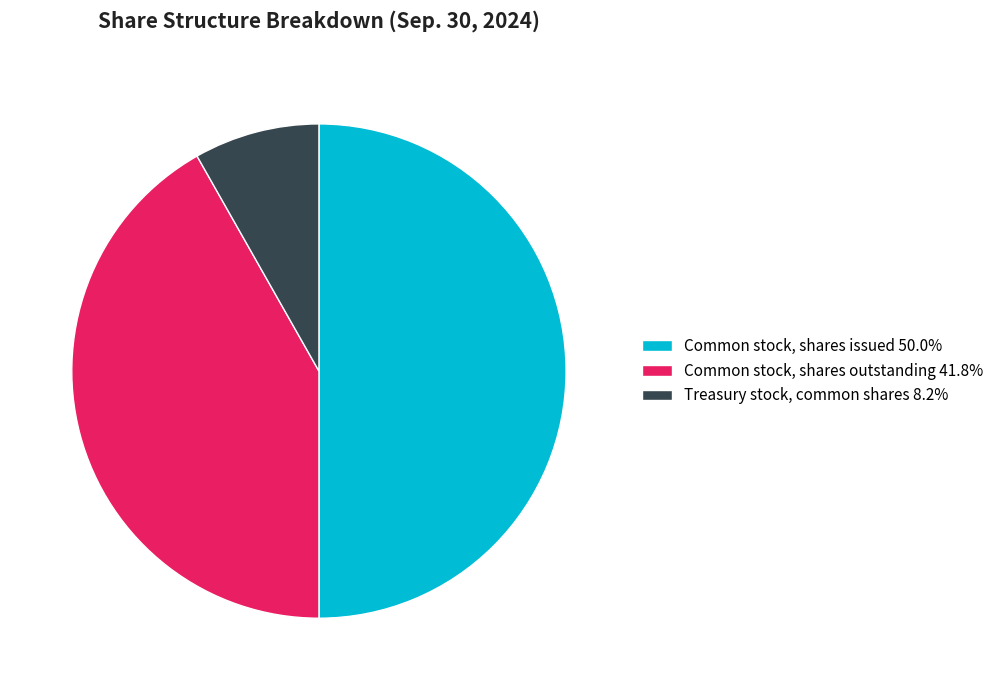

Does Common stock, shares outstanding 41.8% represent more than half of the total?

No